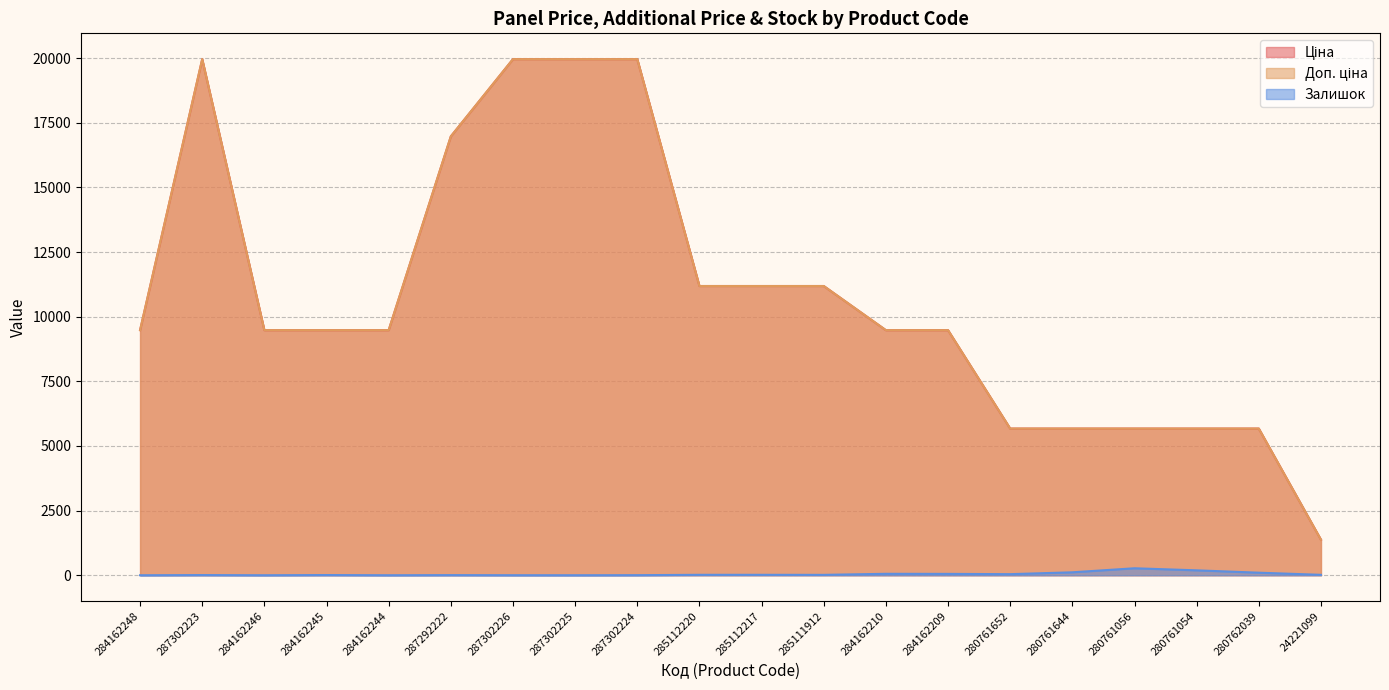

At which category does Доп. ціна reach its first local peak?

287302223